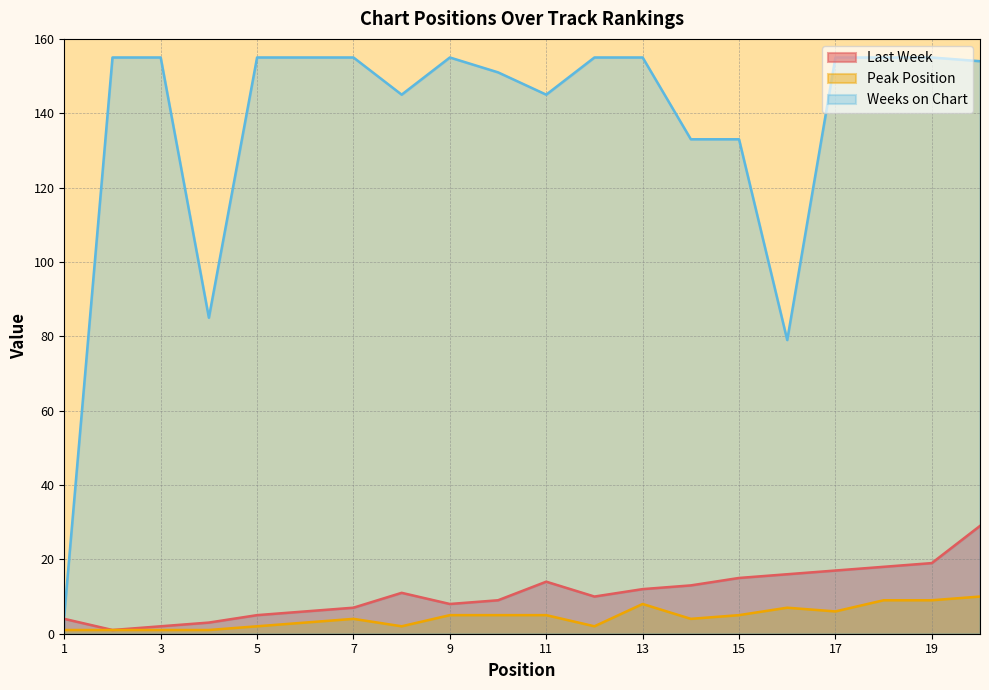

What is the value of the Weeks on Chart point at the 20th from the left?

154